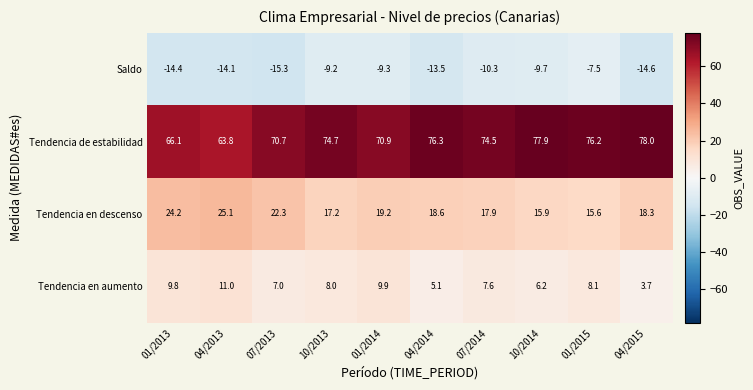

True or false: Tendencia de estabilidad has a value of 25.0 at 10/2014.

False